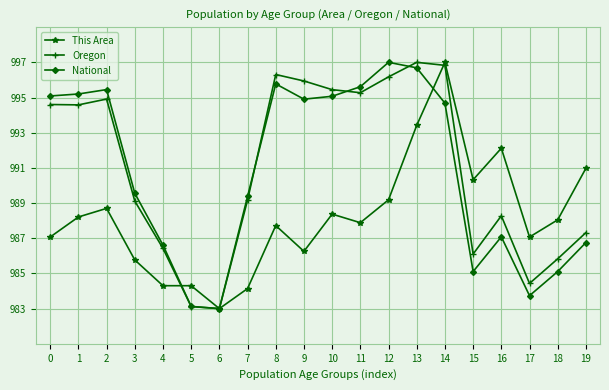

True or false: National has a value of 995.6 at 11.

True